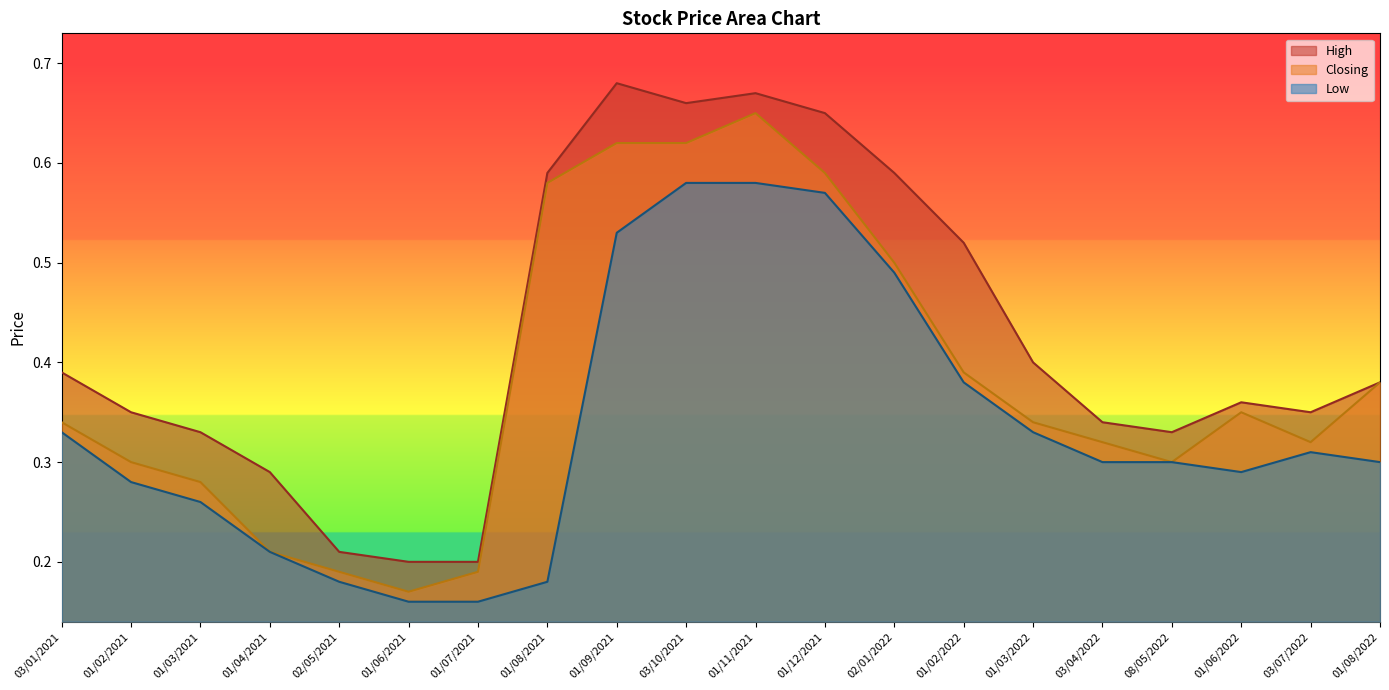

Which label corresponds to the largest value in the chart?

01/09/2021